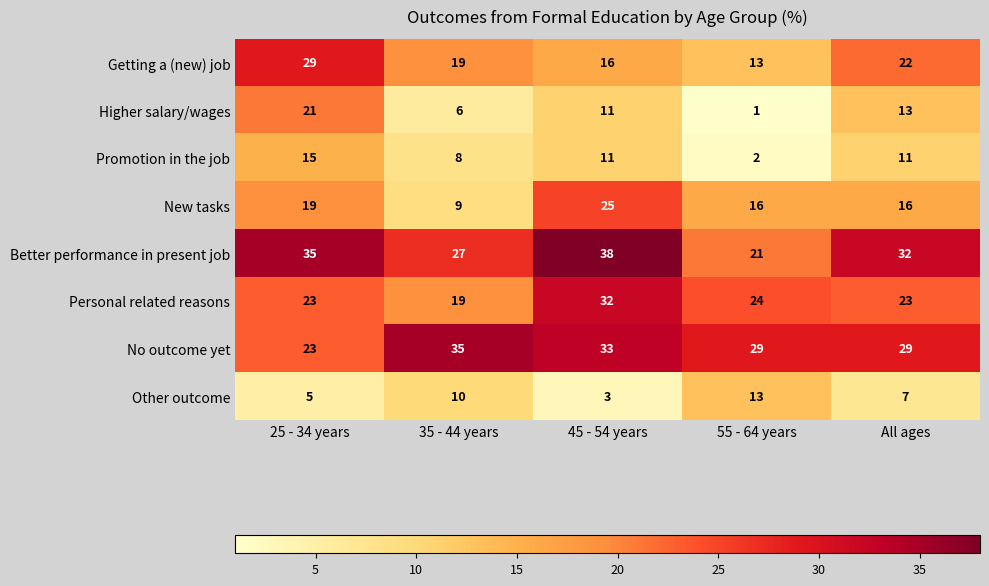

Which series has the widest spread of values?

Higher salary/wages